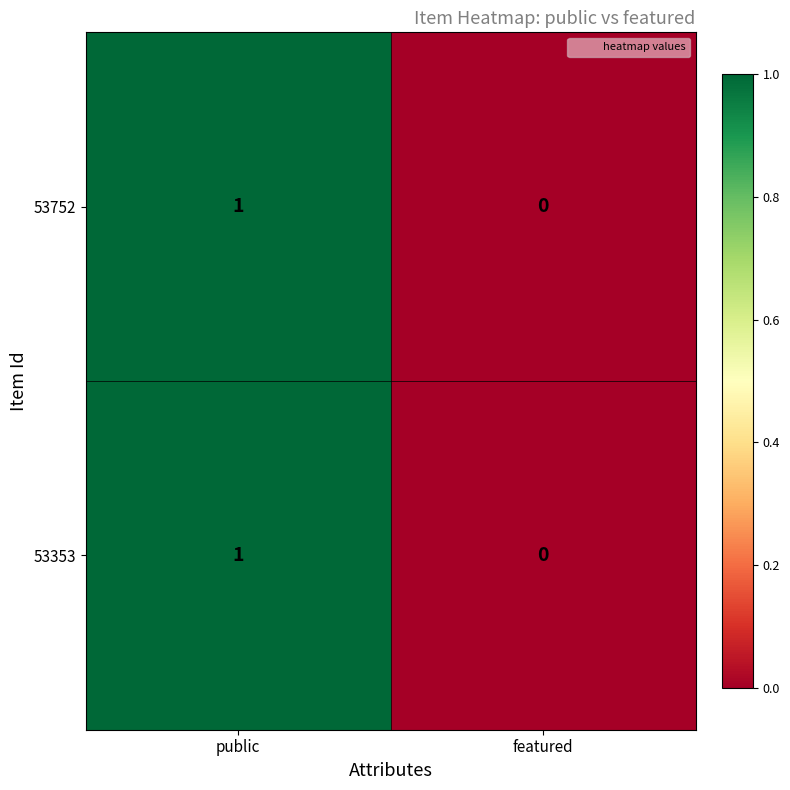

Which category has the lowest value in the 53752 series?

featured